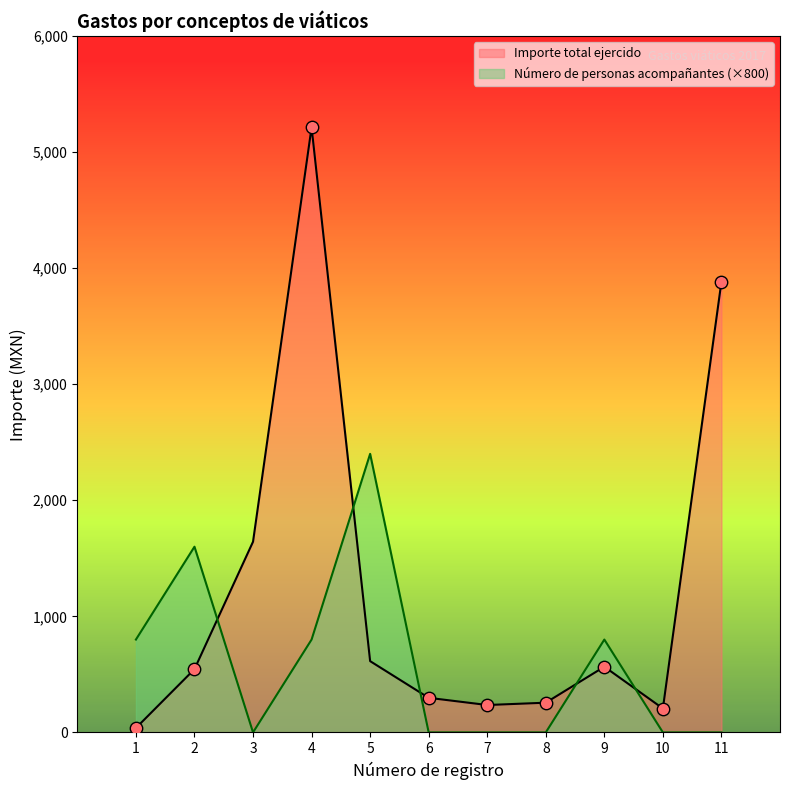

At which category is the sum across all series the highest?

4